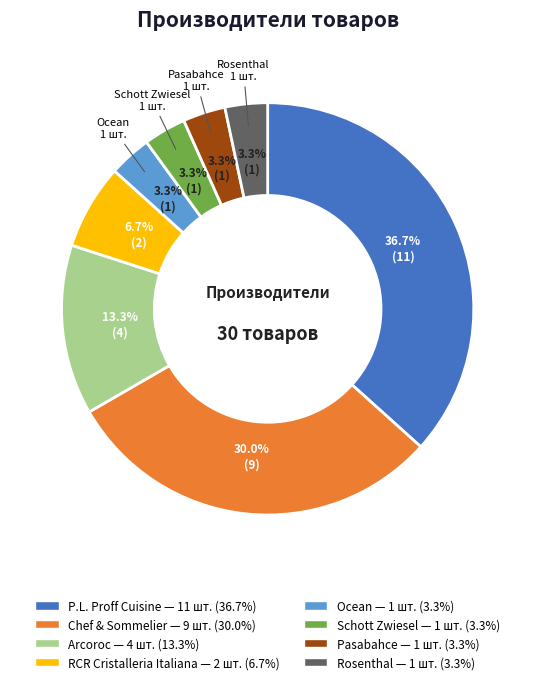

Does any single category account for the majority?

No